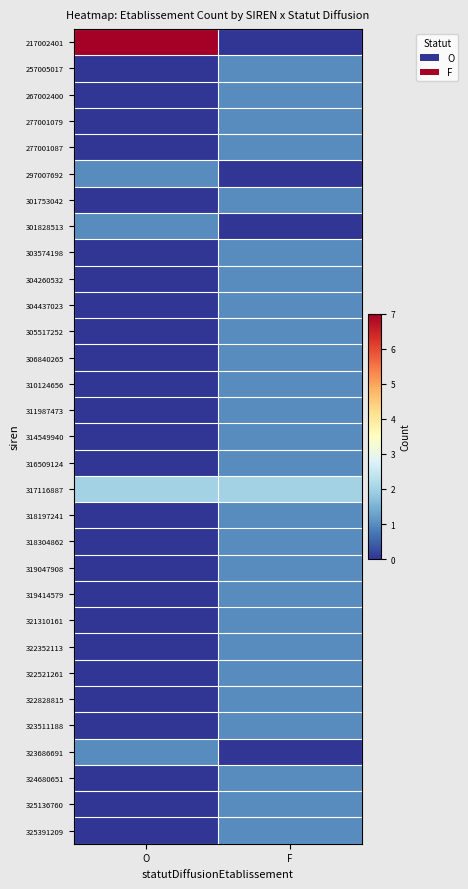

Reading left to right, list all the values displayed in this chart.

217002401: O=7	F=0
257005017: O=0	F=1
267002400: O=0	F=1
277001079: O=0	F=1
277001087: O=0	F=1
297007692: O=1	F=0
301753042: O=0	F=1
301828513: O=1	F=0
303574198: O=0	F=1
304260532: O=0	F=1
304437023: O=0	F=1
305517252: O=0	F=1
306840265: O=0	F=1
310124656: O=0	F=1
311987473: O=0	F=1
314549940: O=0	F=1
316509124: O=0	F=1
317116887: O=2	F=2
318197241: O=0	F=1
318304862: O=0	F=1
319047908: O=0	F=1
319414579: O=0	F=1
321310161: O=0	F=1
322352113: O=0	F=1
322521261: O=0	F=1
322828815: O=0	F=1
323511188: O=0	F=1
323686691: O=1	F=0
324680651: O=0	F=1
325136760: O=0	F=1
325391209: O=0	F=1